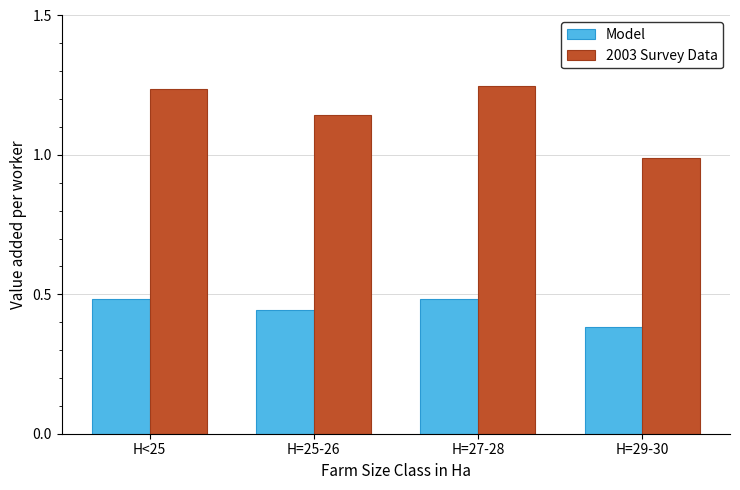

What is the difference between the maximum and minimum values in the Model series?

0.1